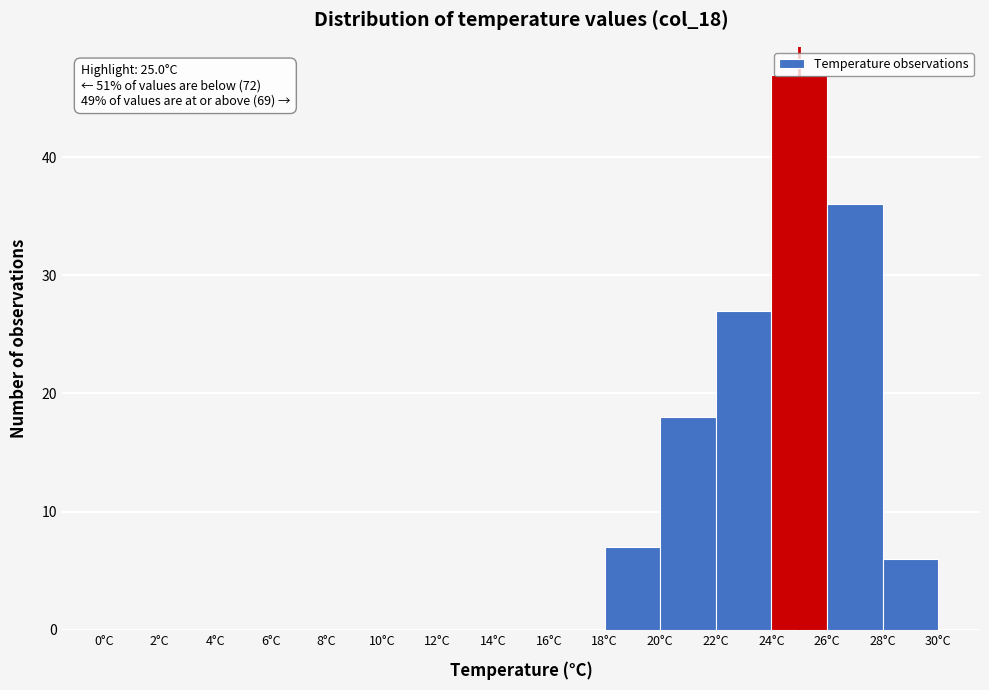

Which range on the x-axis has the tallest bar?

24 to 26